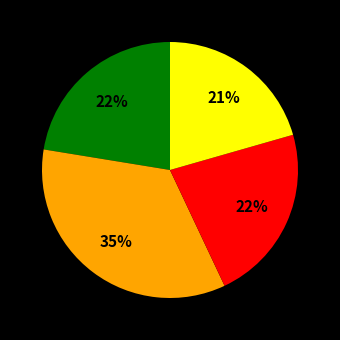

To the nearest percent, what is the difference between the largest and smallest slice percentages?

14%